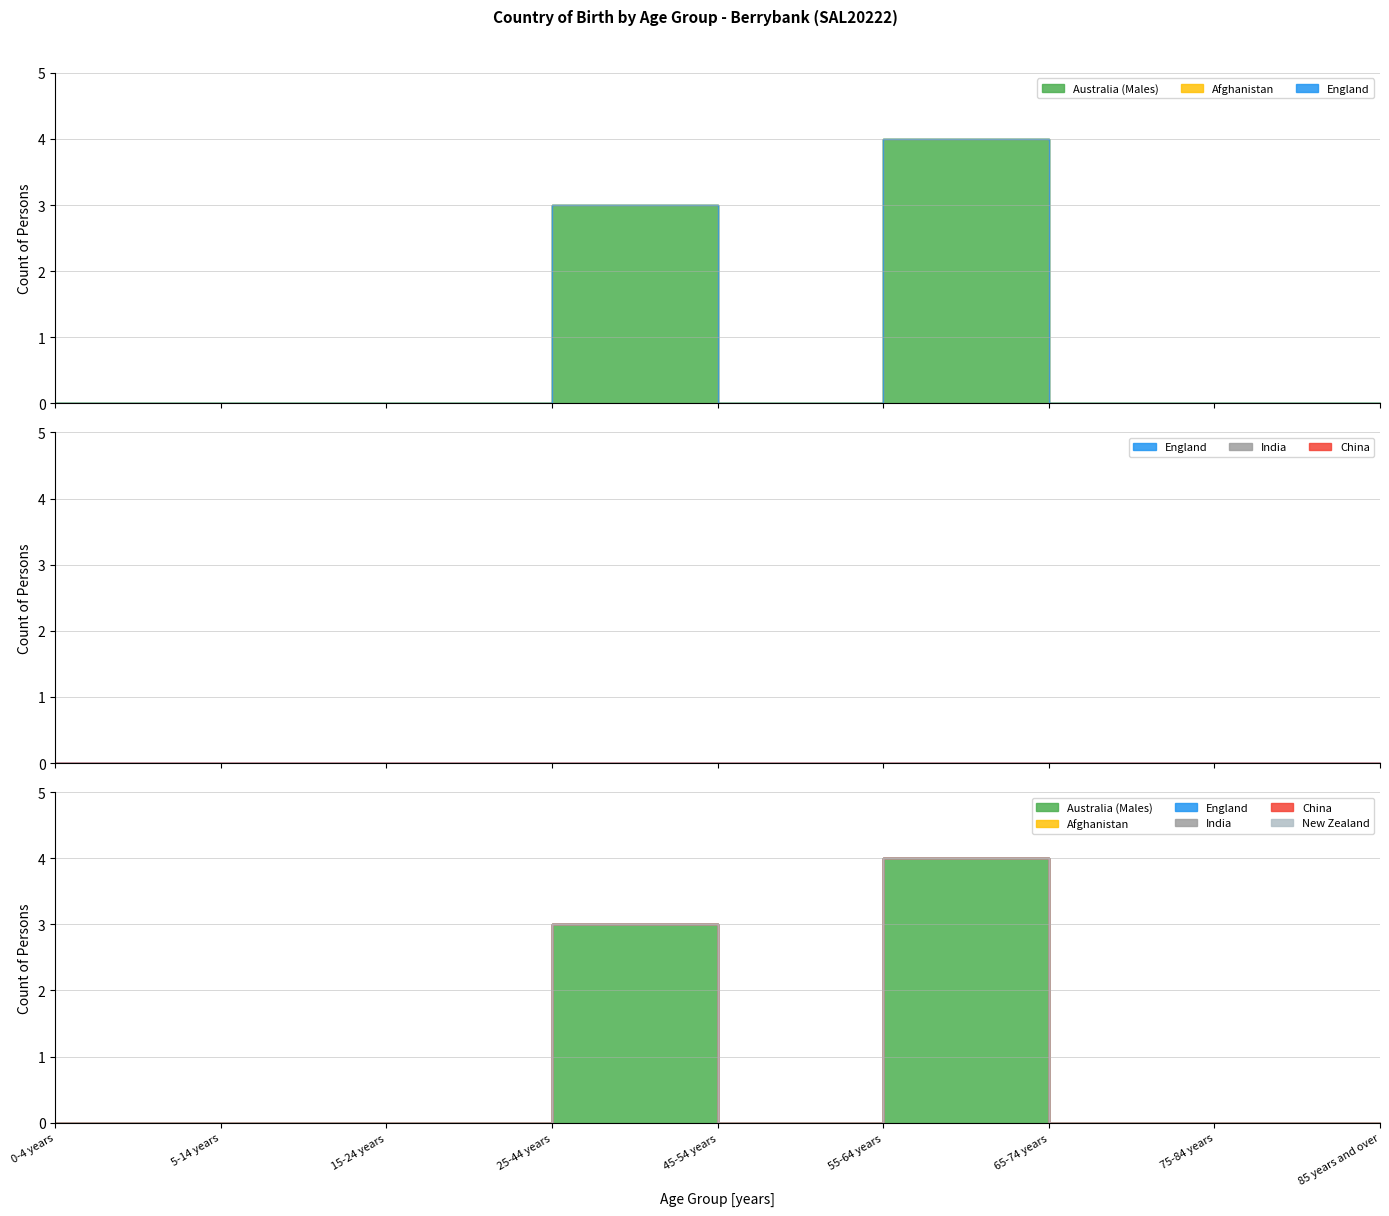

What is the label of the 5th point from the right?

45-54 years